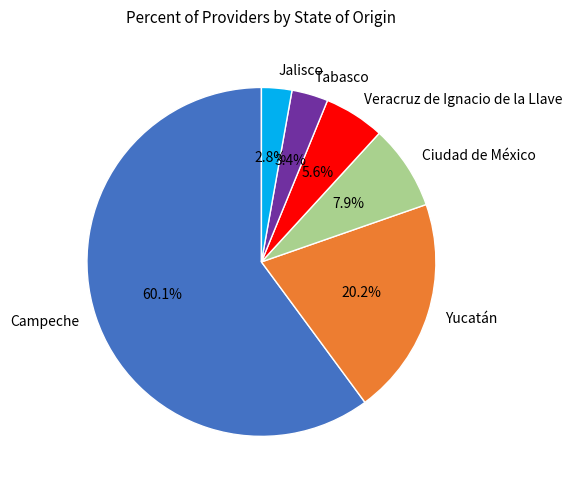

Between Veracruz de Ignacio de la Llave and Campeche, which is larger?

Campeche